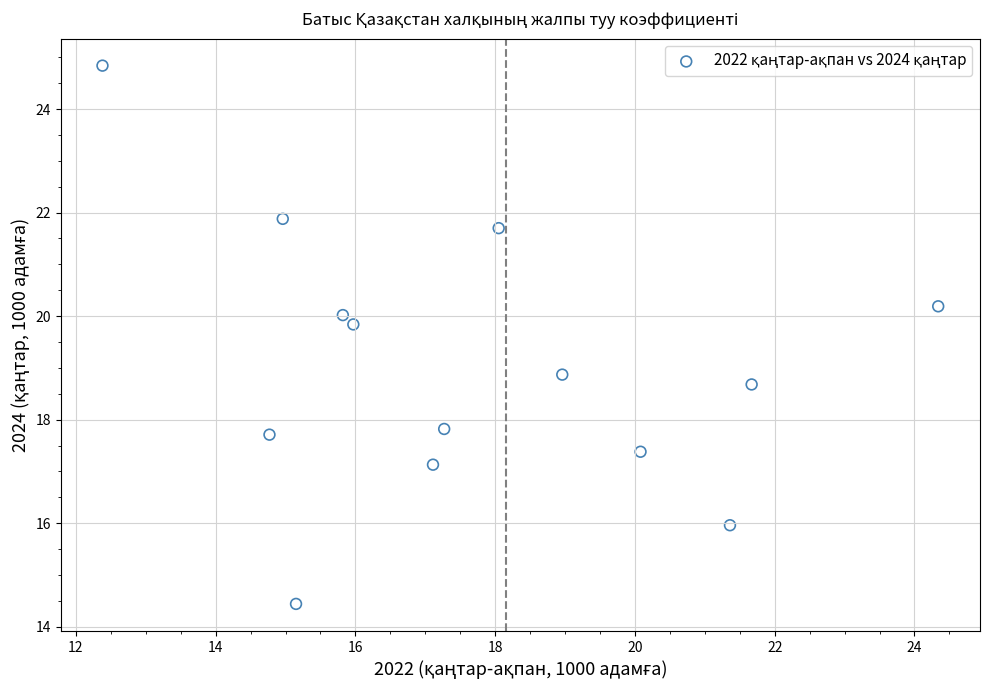

What Y value in the scatter plot is closest to 19?

18.9